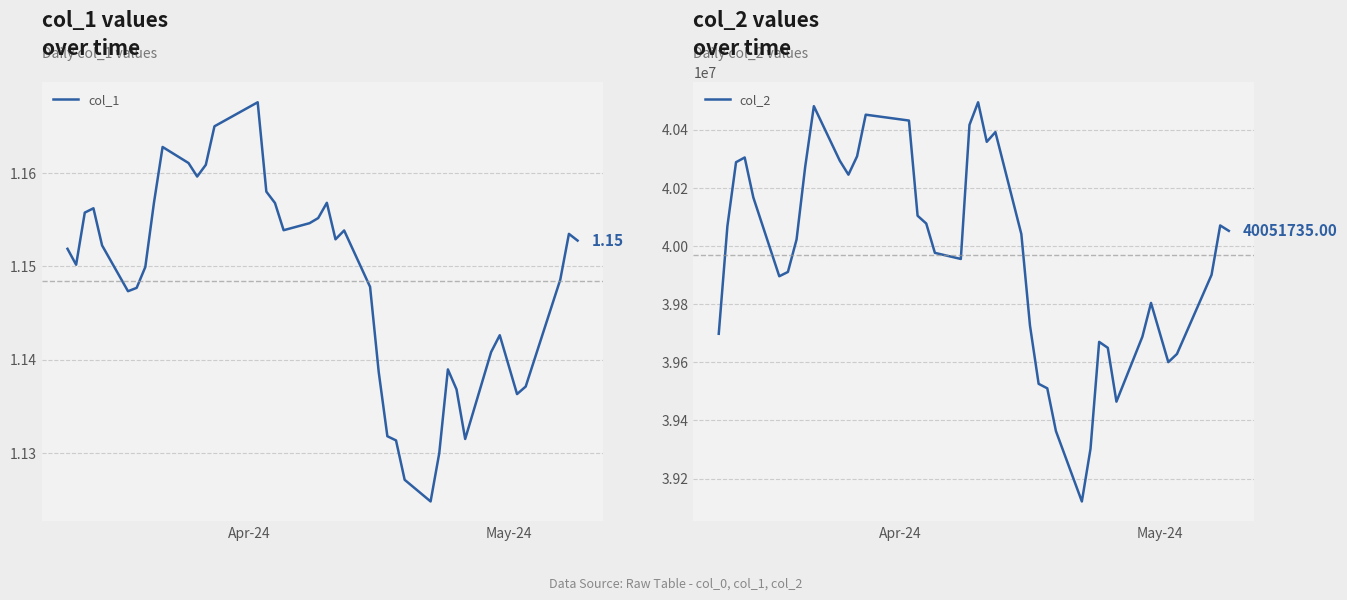

Rank the series by their maximum value, from highest to lowest.

col_2, col_1